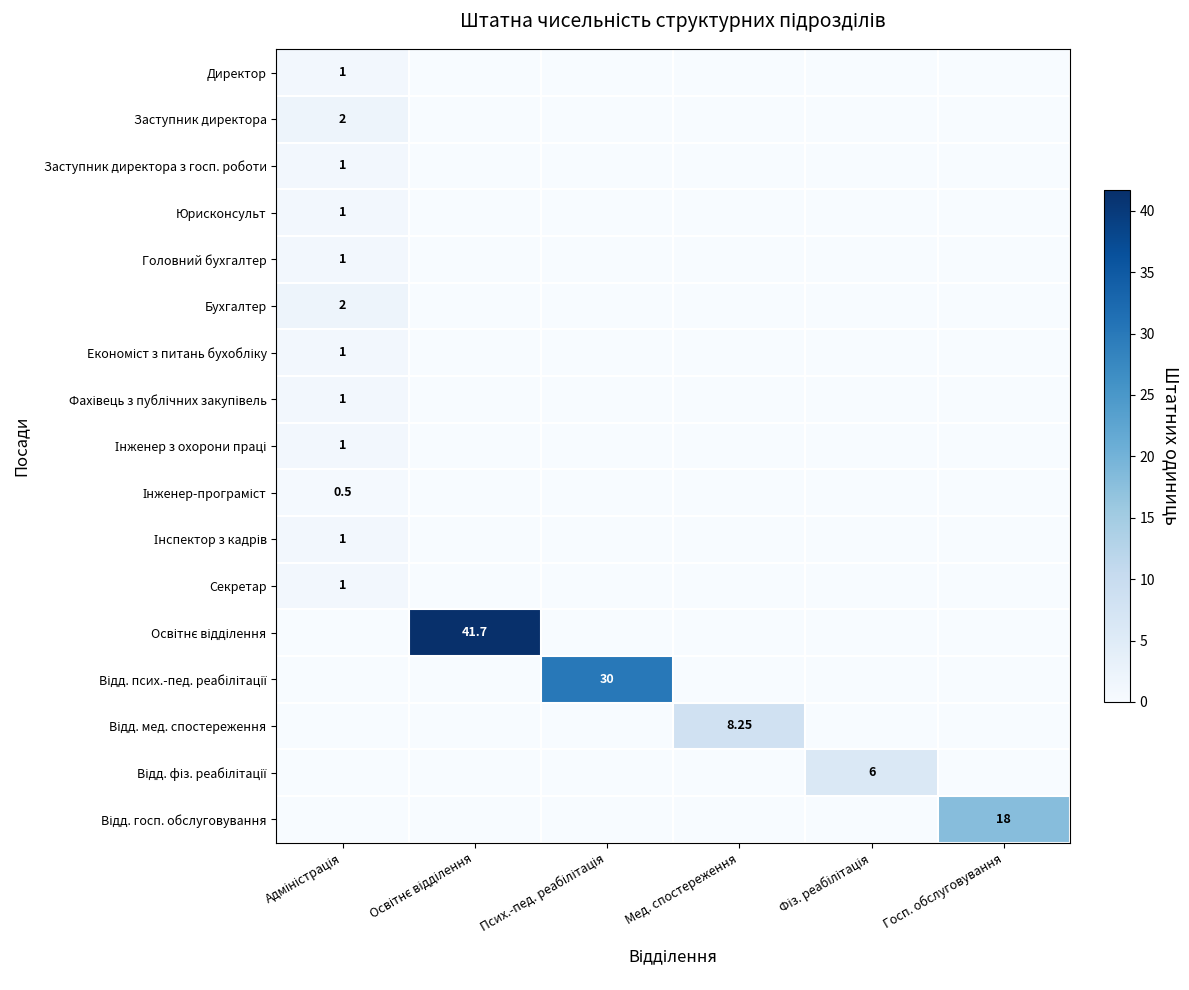

Is the value of Інспектор з кадрів at Фіз. реабілітація greater than the value of Інженер з охорони праці at Госп. обслуговування?

No